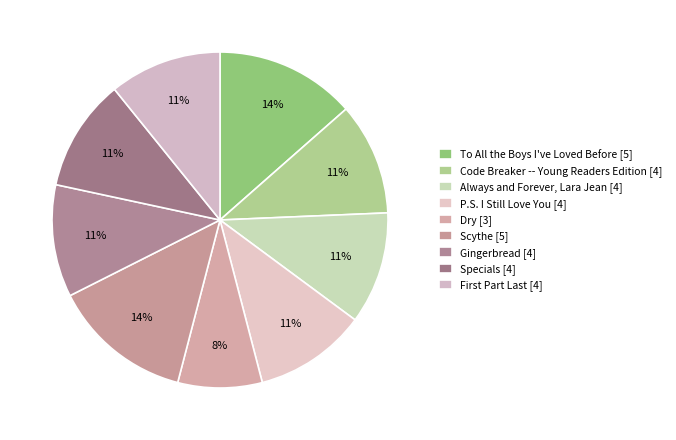

Which slice is the largest?

To All the Boys I've Loved Before